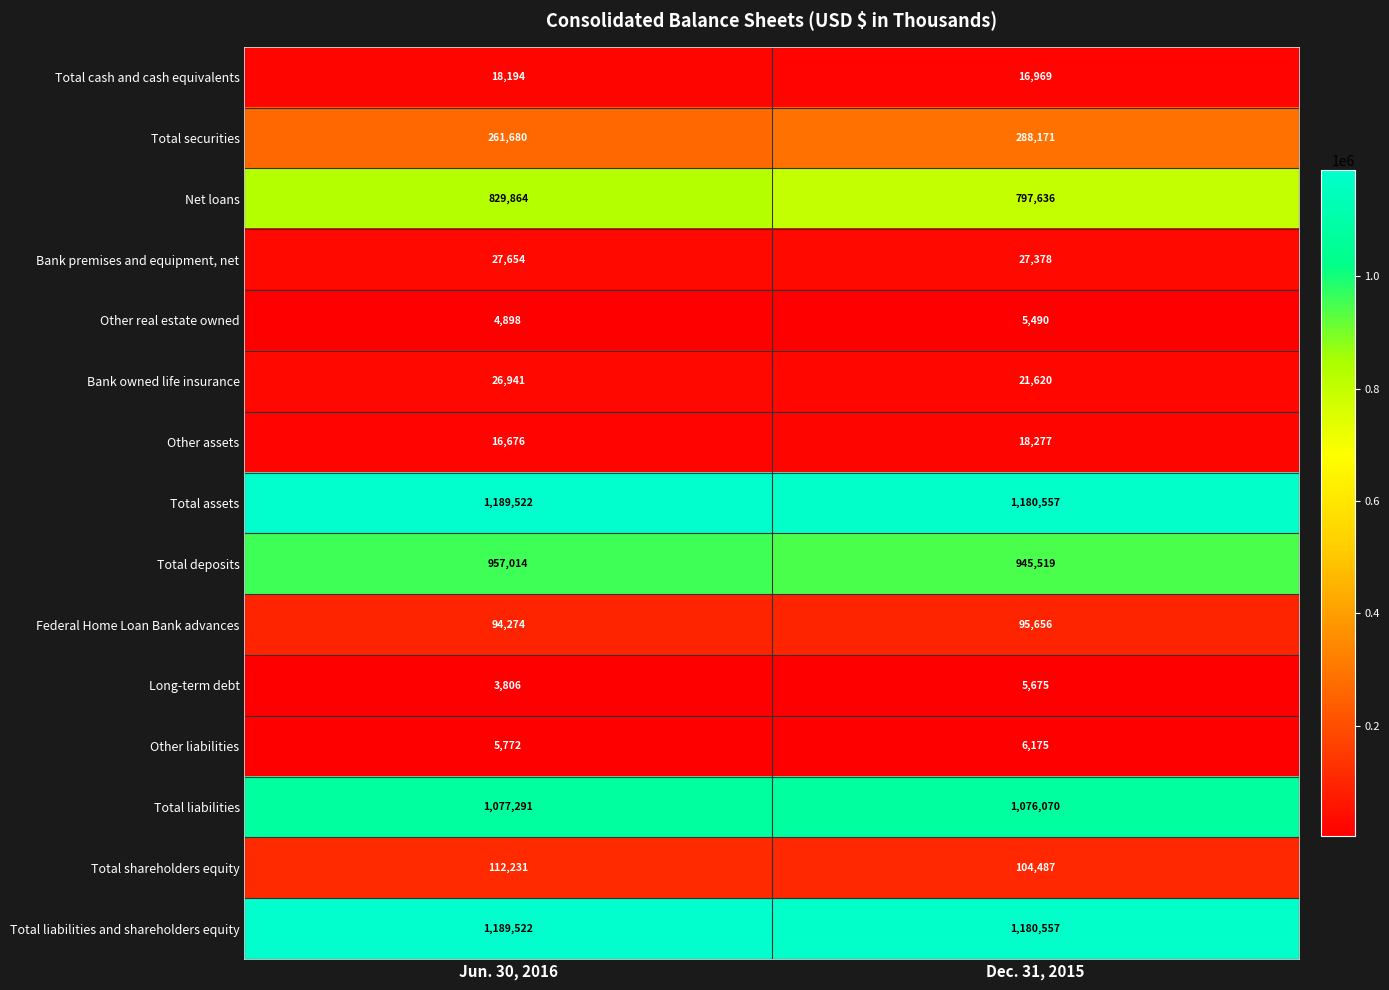

Which series changed the most between Jun. 30, 2016 and Dec. 31, 2015?

Net loans